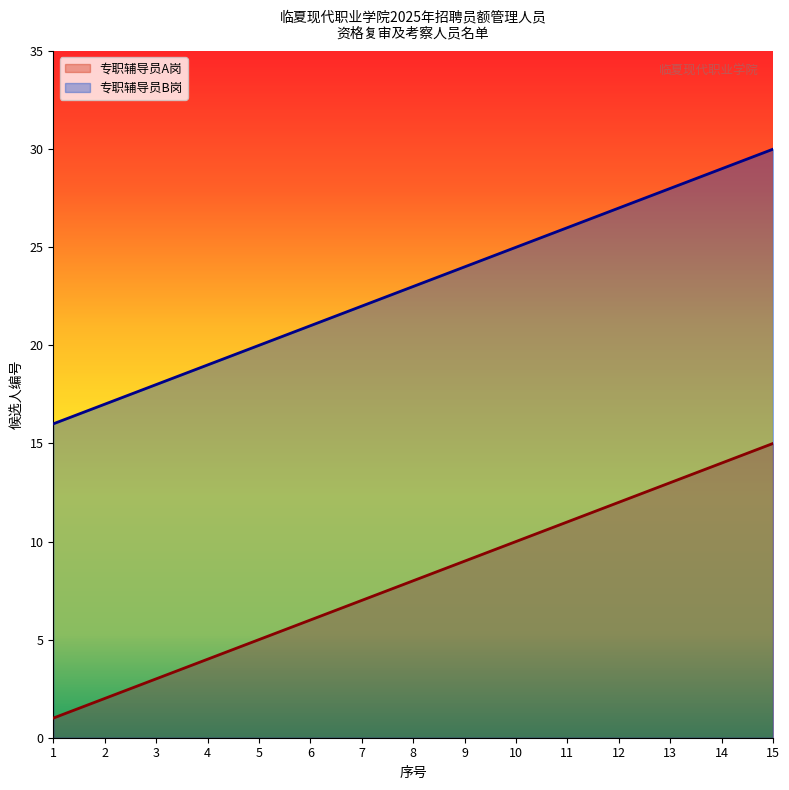

What is the smallest value displayed?

1